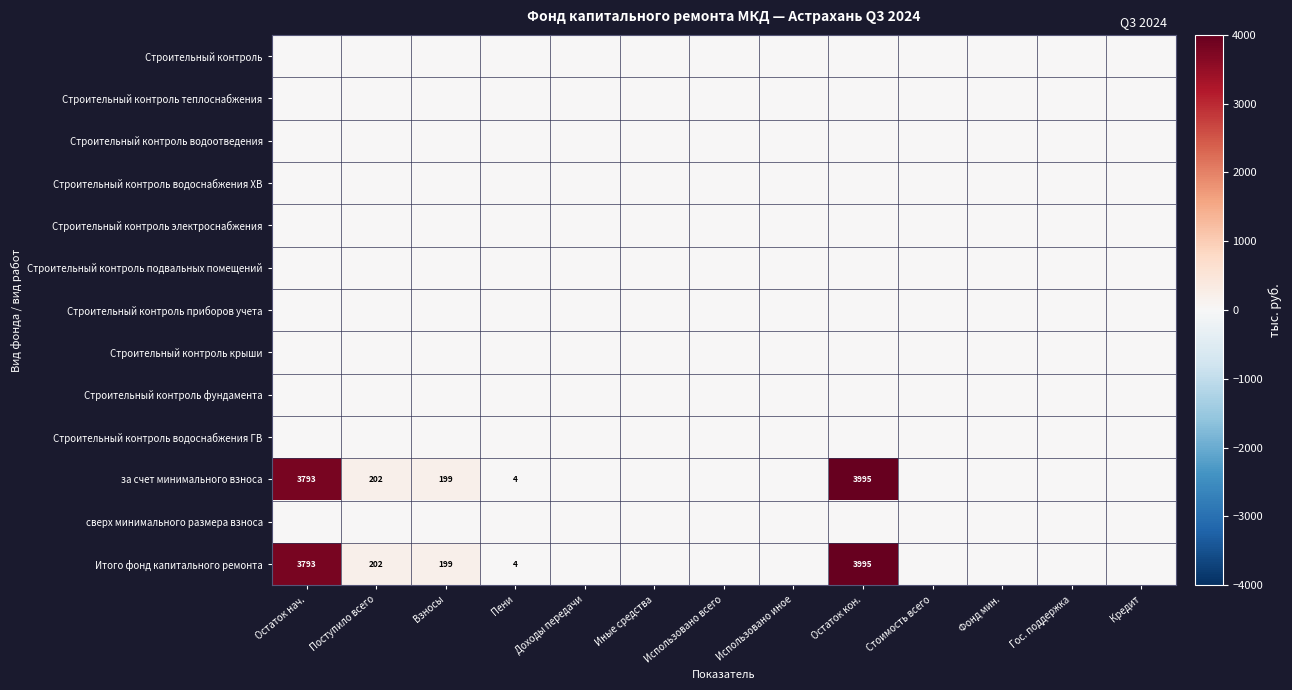

What is the total value across all series at Поступило всего?

404.2